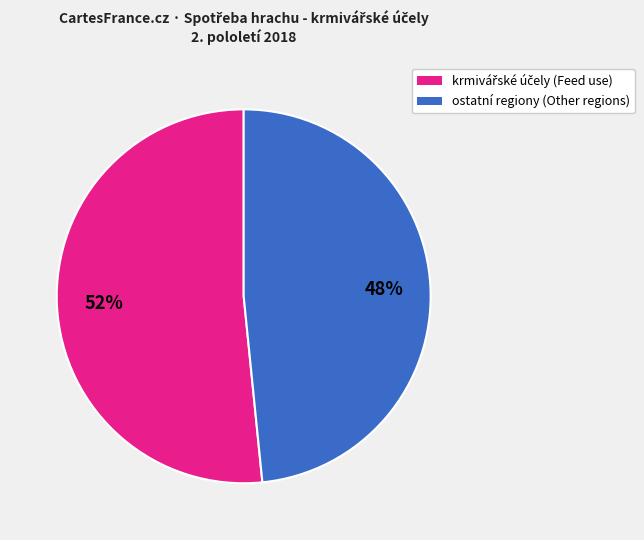

Is there any slice that represents more than half of the pie?

Yes